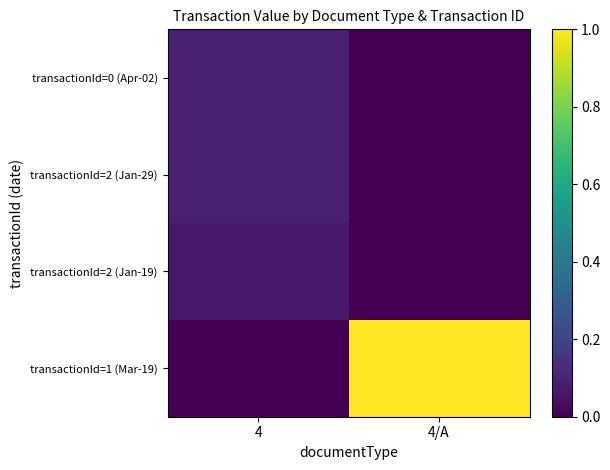

What is the maximum value shown in the chart?

1.0